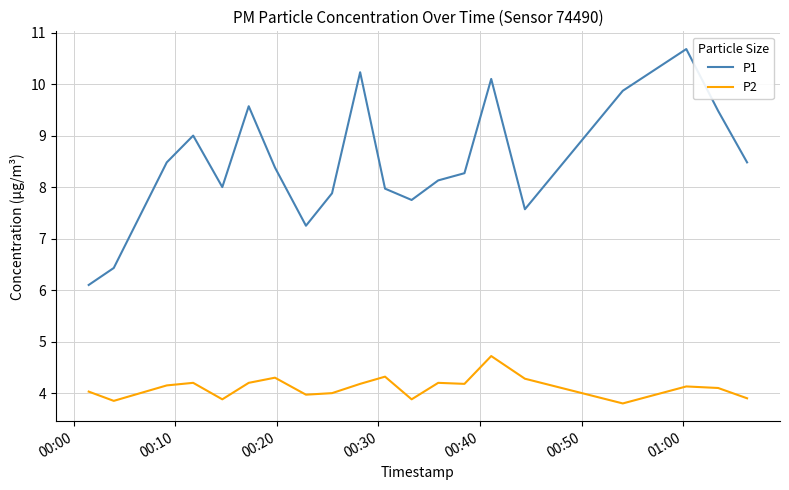

True or false: P1 and P2 intersect in this chart.

False